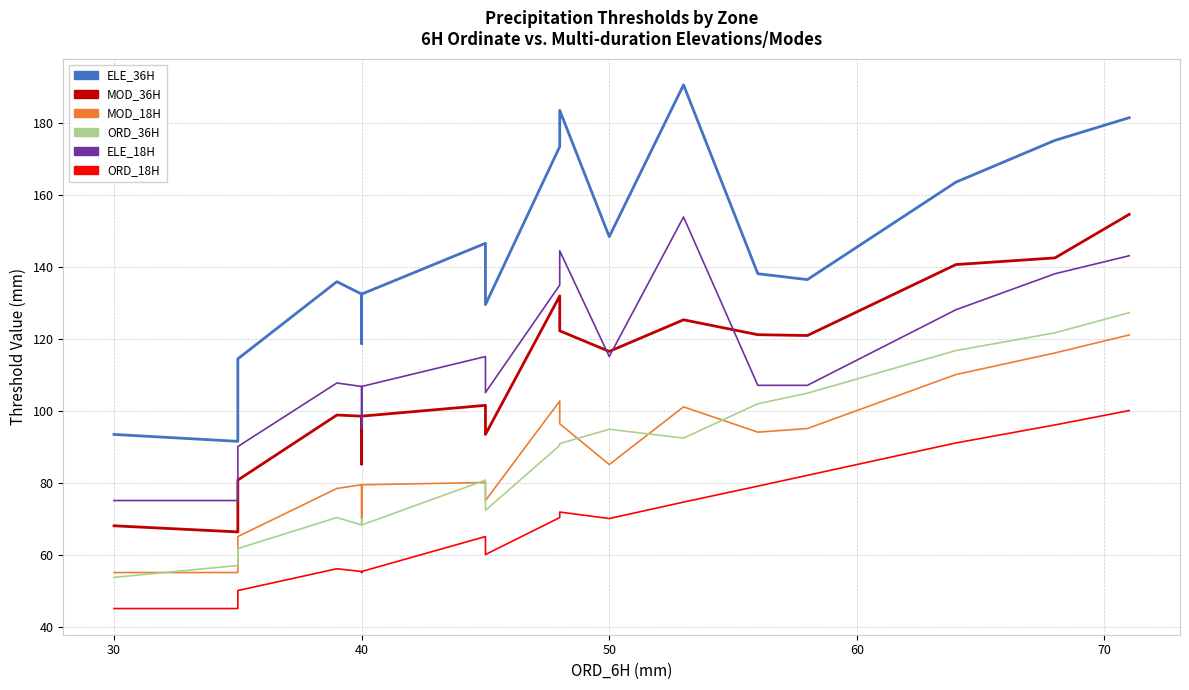

At how many categories does at least one series exceed 85?

20